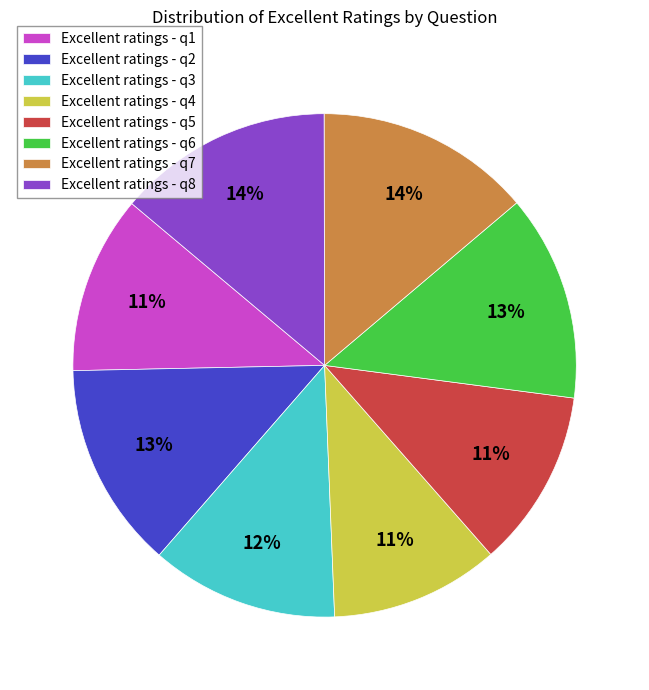

Is the sum of Excellent ratings - q1 and Excellent ratings - q2 greater than half?

No